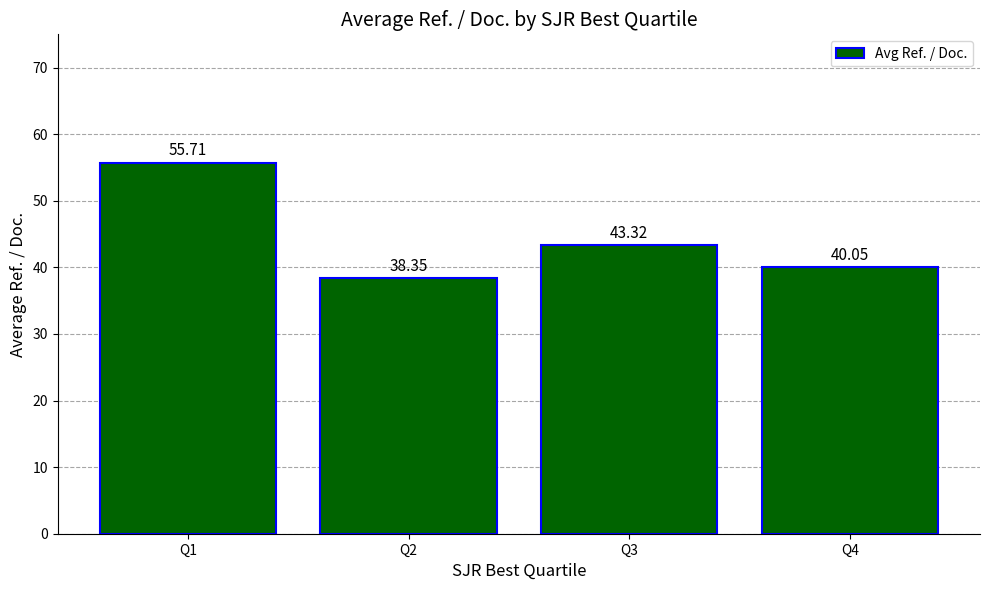

What is the change in value from Q2 to Q3?

+5.0